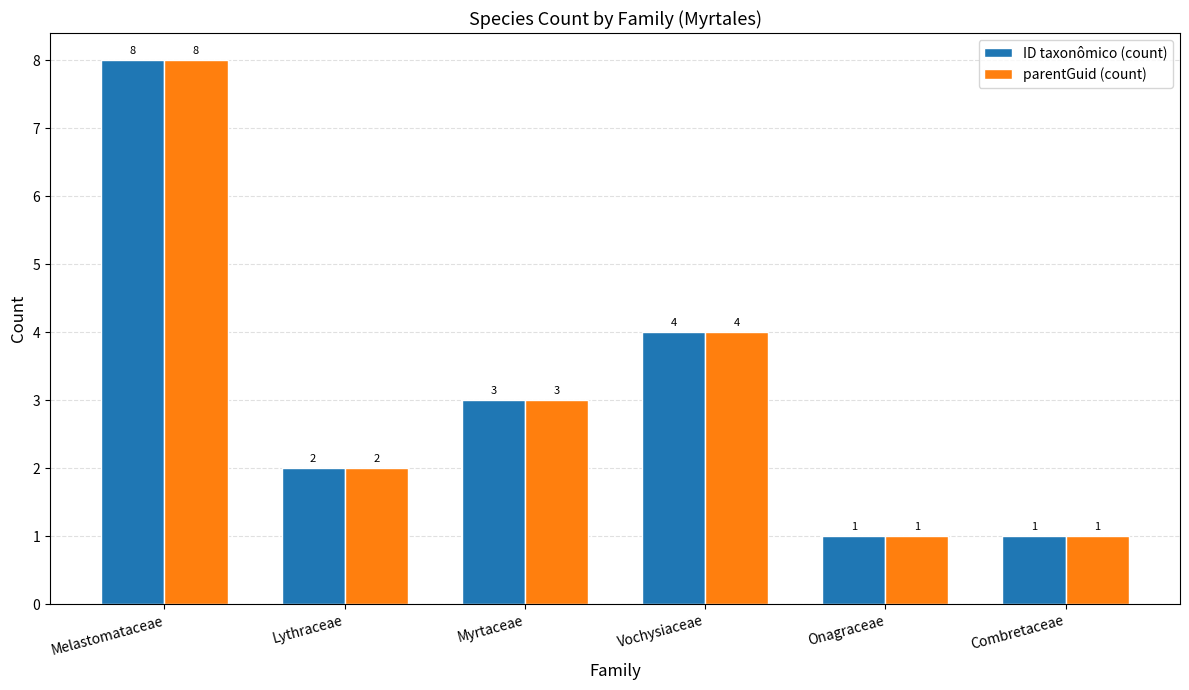

What is the average value of the ID taxonômico (count) series?

3